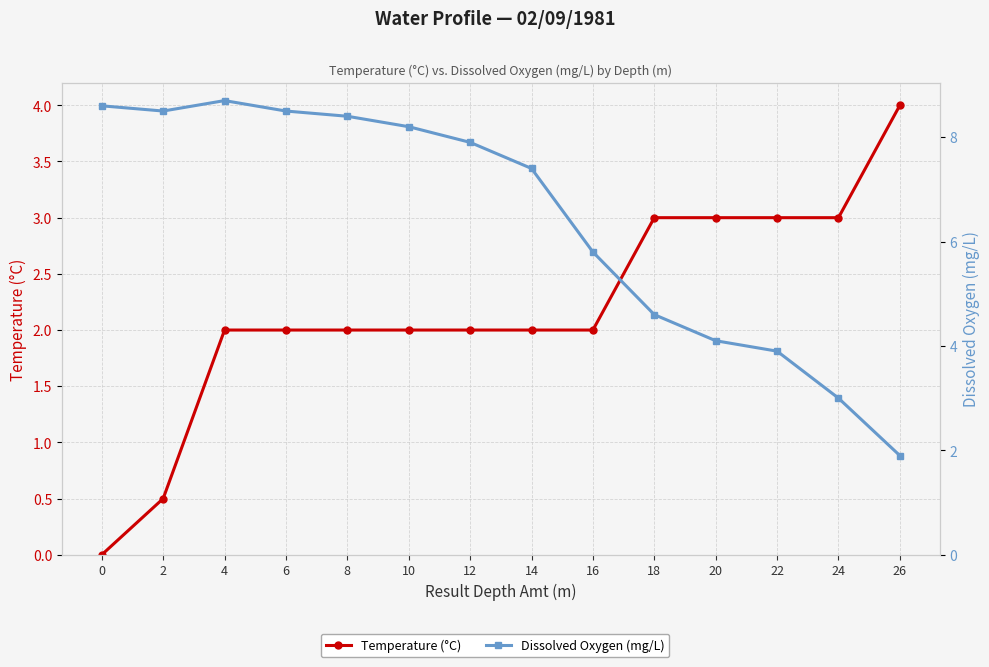

True or false: Temperature (°C) and Dissolved Oxygen (mg/L) cross at least once.

False